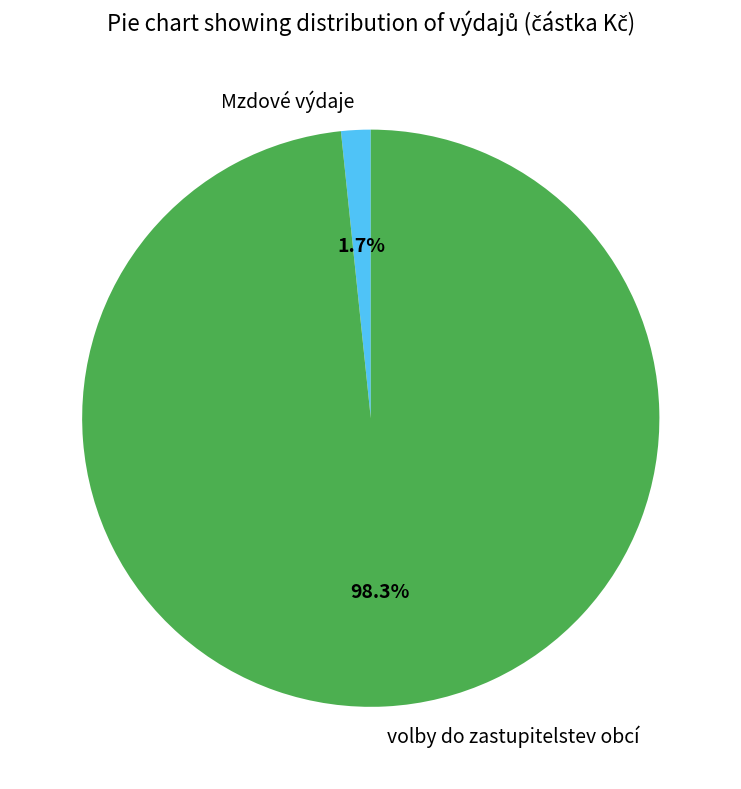

Is volby do zastupitelstev obcí the majority of the pie?

Yes